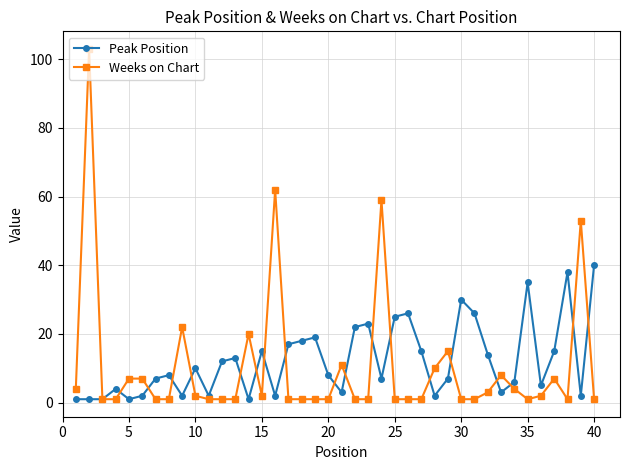

List the series in order of their peak value, lowest first.

Peak Position, Weeks on Chart